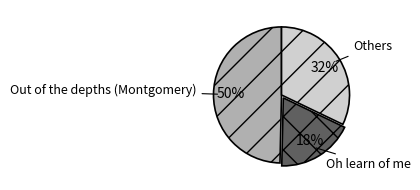

To the nearest percent, what is the average slice percentage?

33%